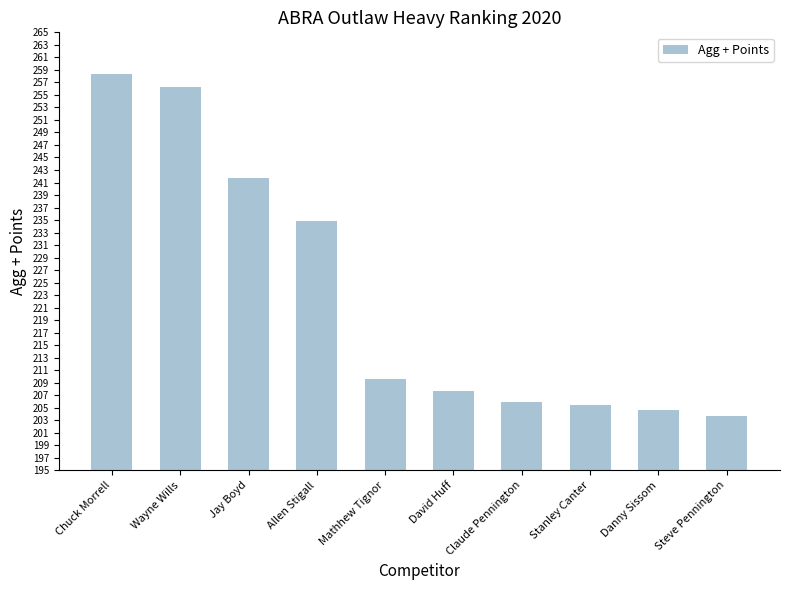

Does the chart contain any negative values?

No